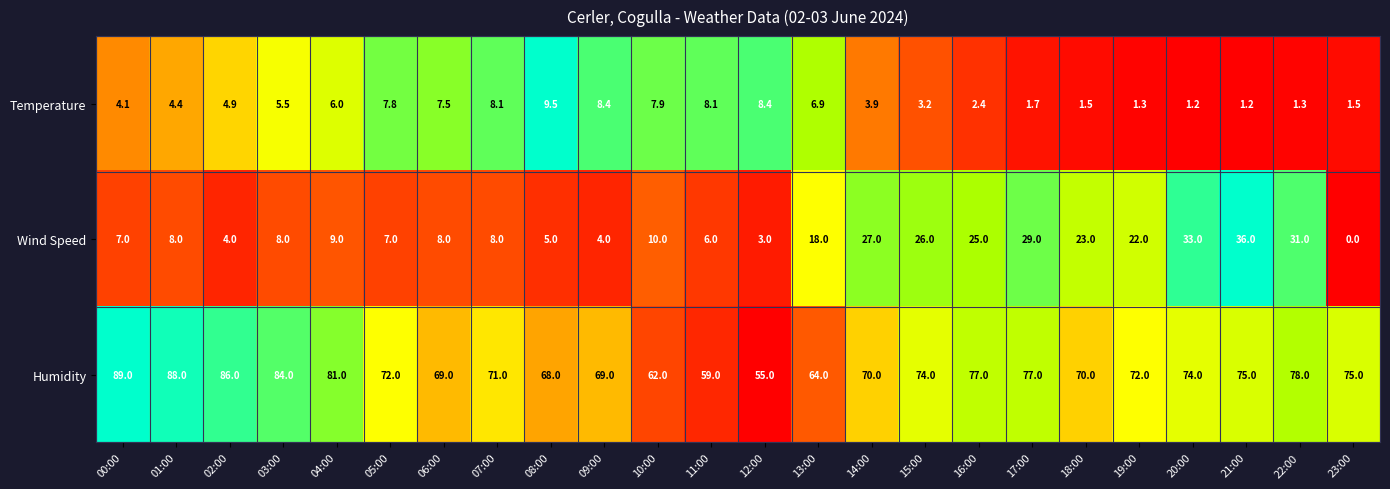

Is the value of Temperature at 04:00 greater than the value of Humidity at 20:00?

No